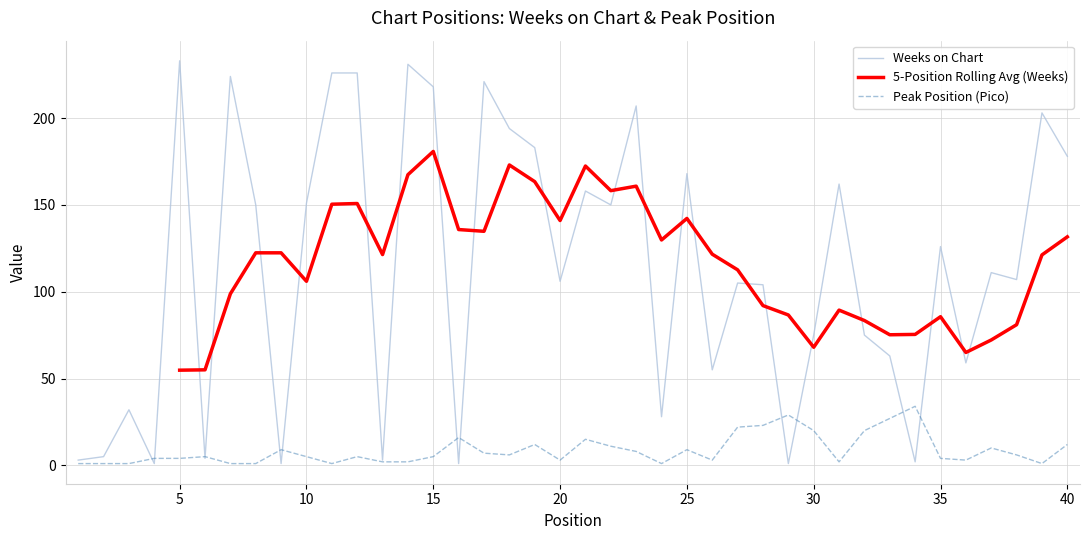

Which series has the largest total across all categories?

Weeks on Chart